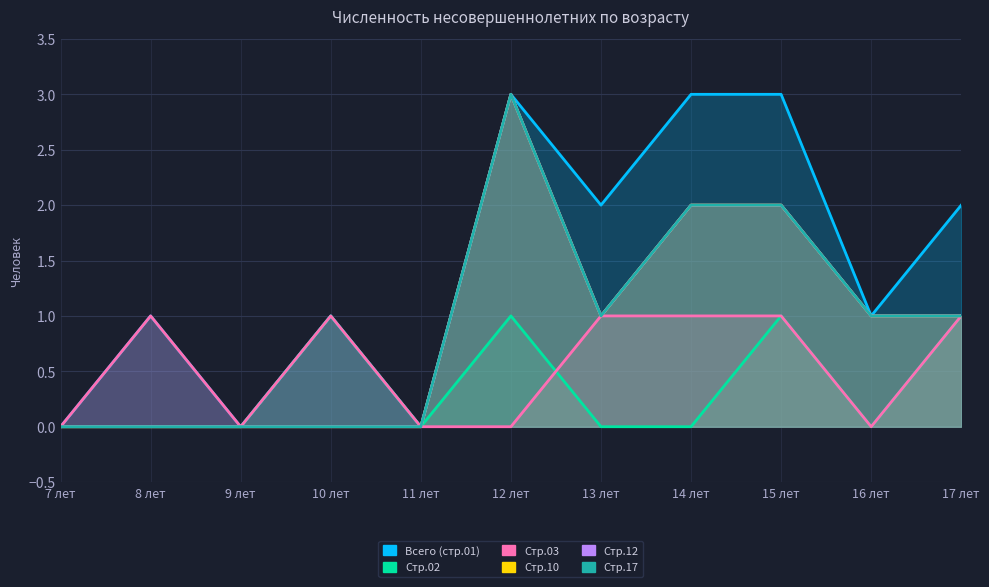

The value of Стр.12 at 16 лет is 1. True or false?

True